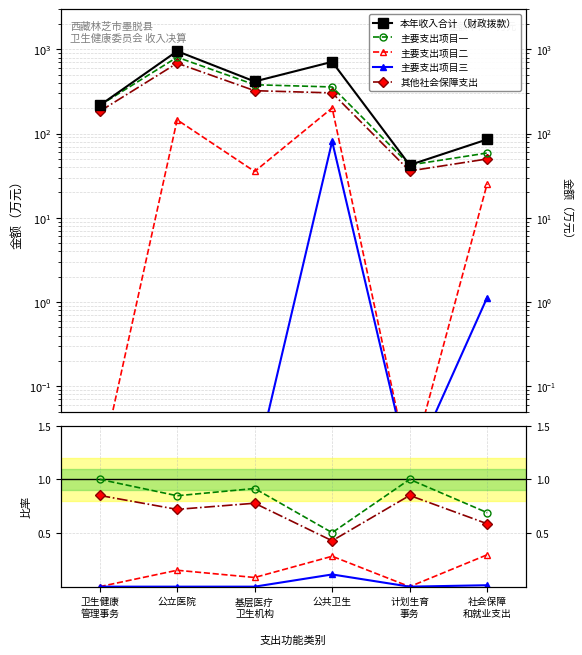

True or false: 其他社会保障支出 and 主要支出项目一 intersect in this chart.

False